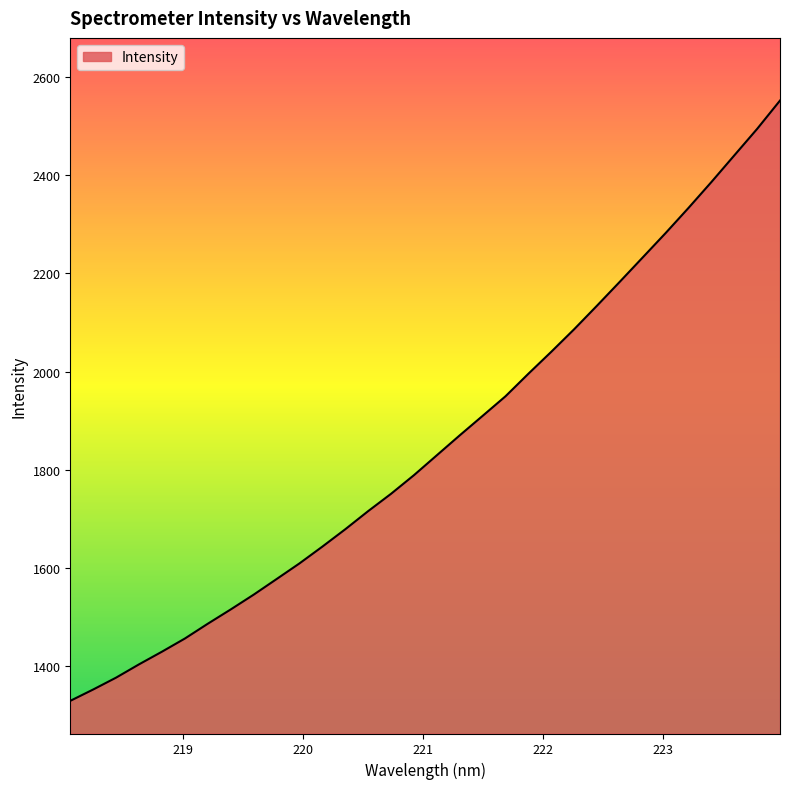

What is the maximum value shown in the chart?

2551.7